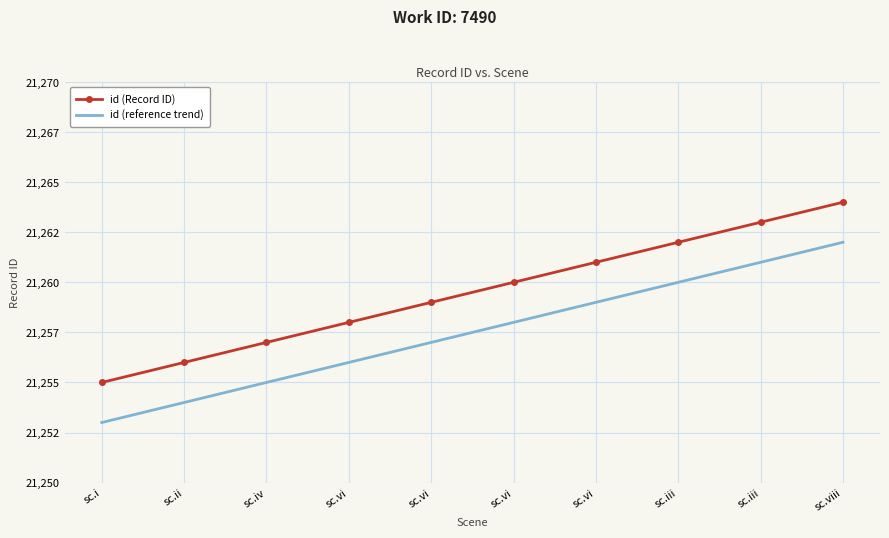

Which series has the widest spread of values?

id (Record ID)